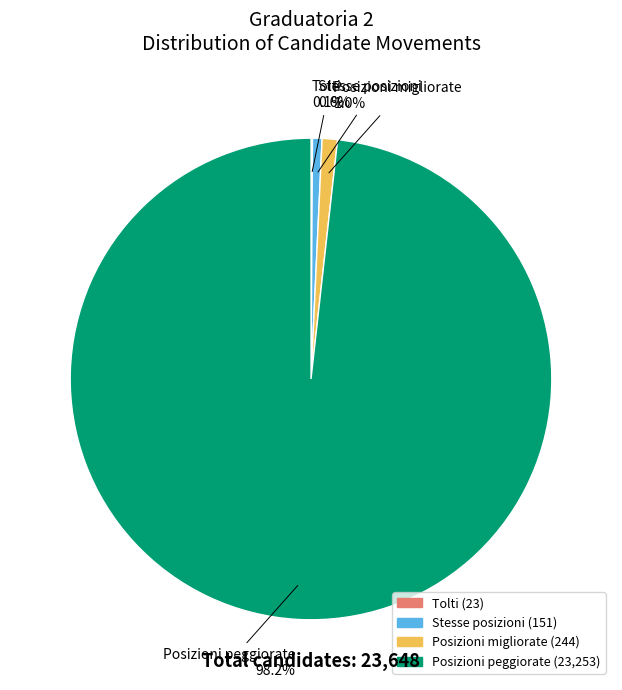

Is it true that Stesse posizioni is 1% of the pie?

True